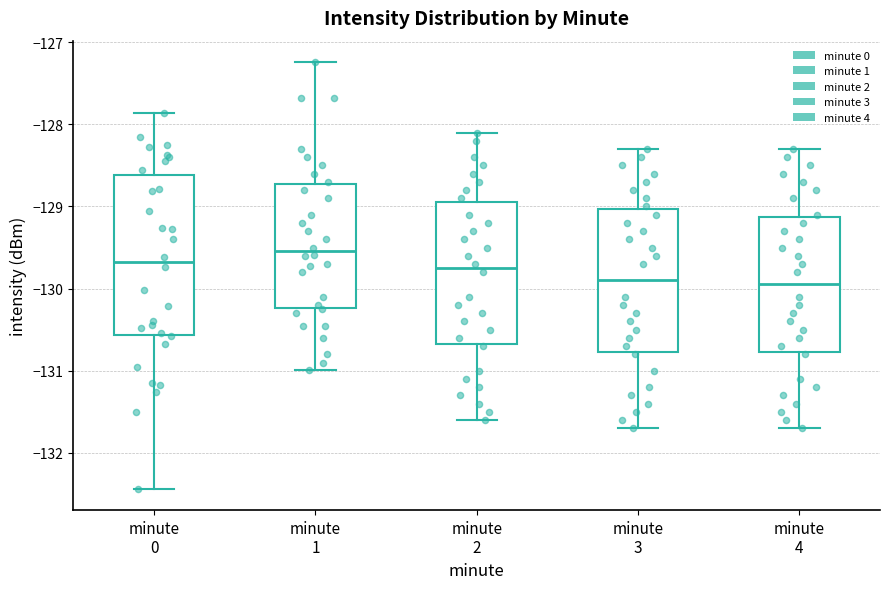

Reading left to right, read every box against the y-axis: the position of its median line, the range the box covers, and the ends of its whiskers. The values are not printed on the chart, so give them approximately, as read against the axis.

minute 0: median -129.7, box -130.6 to -128.6, whiskers -132.4 to -127.9
minute 1: median -129.5, box -130.2 to -128.7, whiskers -131.0 to -127.2
minute 2: median -129.7, box -130.7 to -128.9, whiskers -131.6 to -128.1
minute 3: median -129.9, box -130.8 to -129.0, whiskers -131.7 to -128.3
minute 4: median -129.9, box -130.8 to -129.1, whiskers -131.7 to -128.3